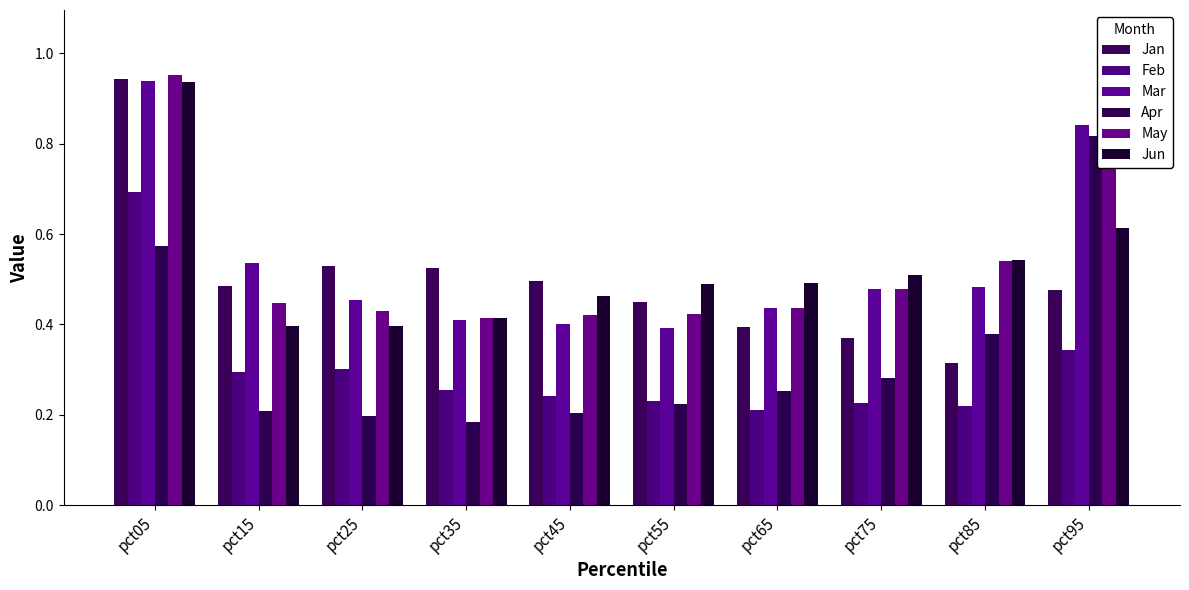

How many bars are there in each group?

6